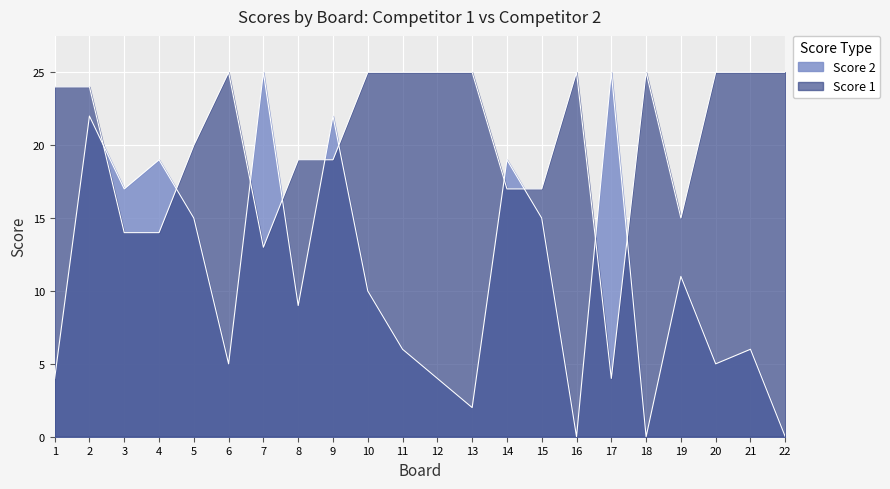

Reading left to right, extract all data points from this chart.

Score 1: 1=24	2=24	3=14	4=14	5=20	6=25	7=13	8=19	9=19	10=25	11=25	12=25	13=25	14=17	15=17	16=25	17=4	18=25	19=15	20=25	21=25	22=25
Score 2: 1=4	2=22	3=17	4=19	5=15	6=5	7=25	8=9	9=22	10=10	11=6	12=4	13=2	14=19	15=15	16=0	17=25	18=0	19=11	20=5	21=6	22=0